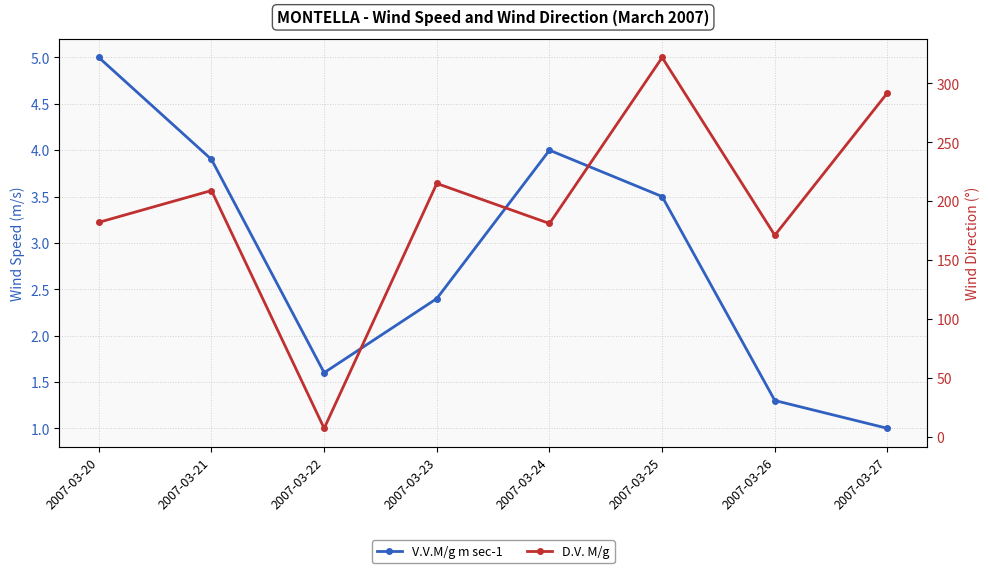

Where is the first local minimum for V.V.M/g m sec-1?

2007-03-22